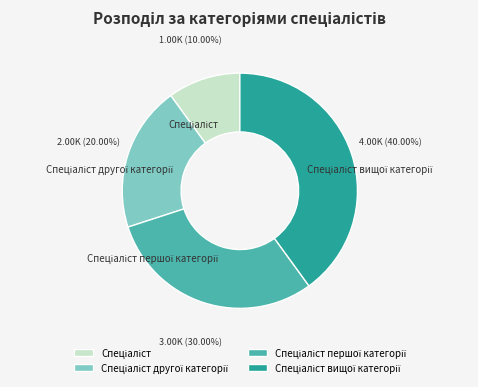

Does any single category account for the majority?

No